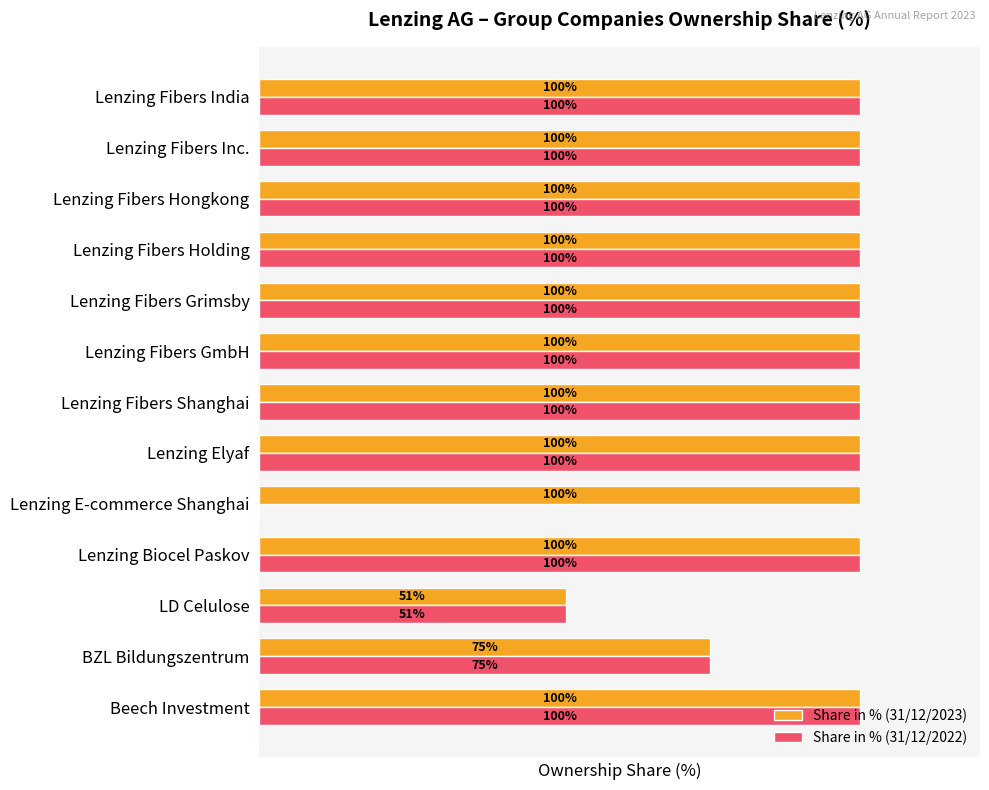

Which series has the largest total across all categories?

Share in % (31/12/2023)